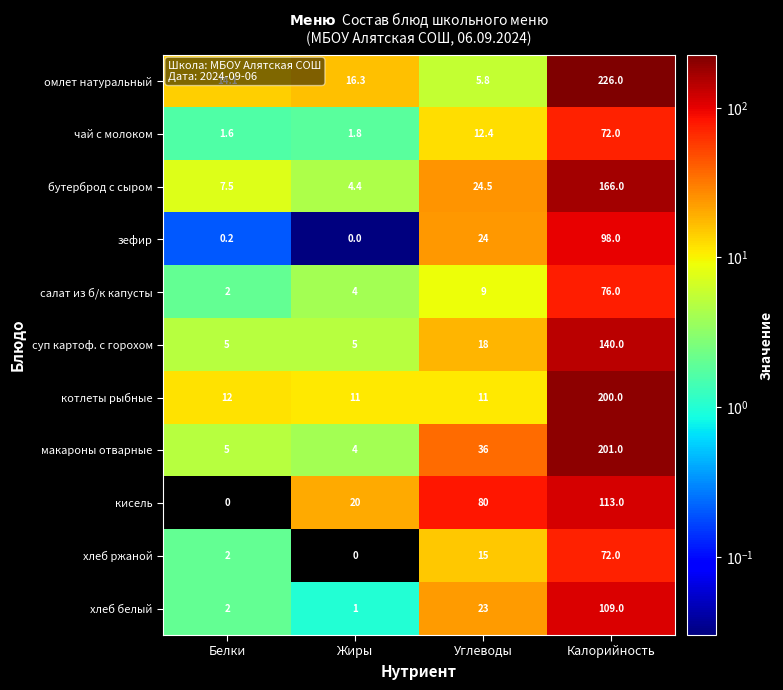

Count the number of categories in the chart.

4